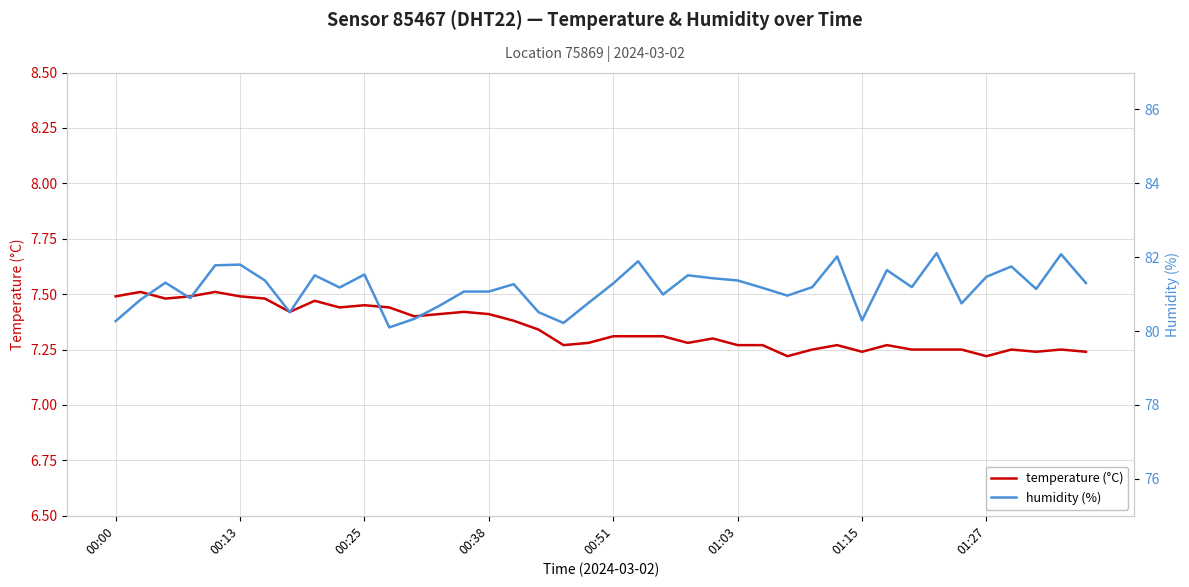

The temperature series shows 10.6 at 19. True or false?

False